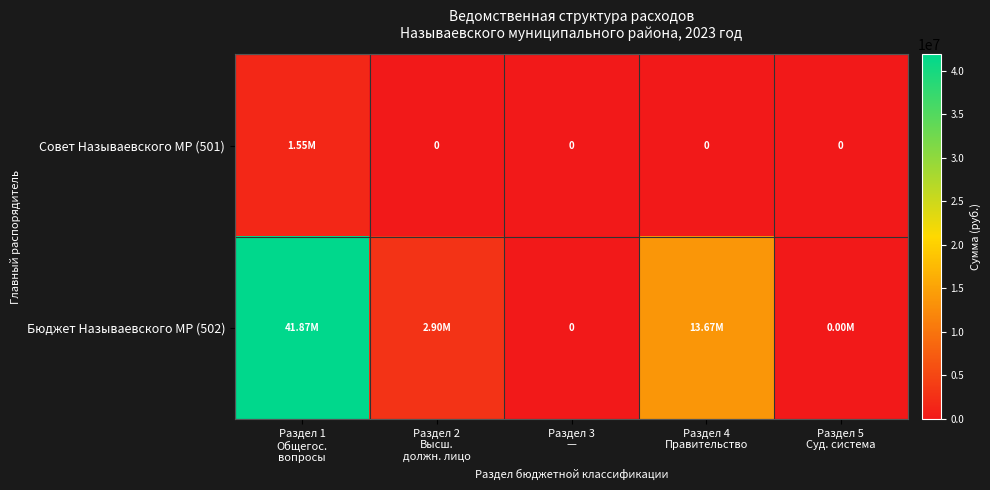

At Раздел 5 Суд. система, list the series in order from largest to smallest.

Бюджет Называевского МР (502), Совет Называевского МР (501)